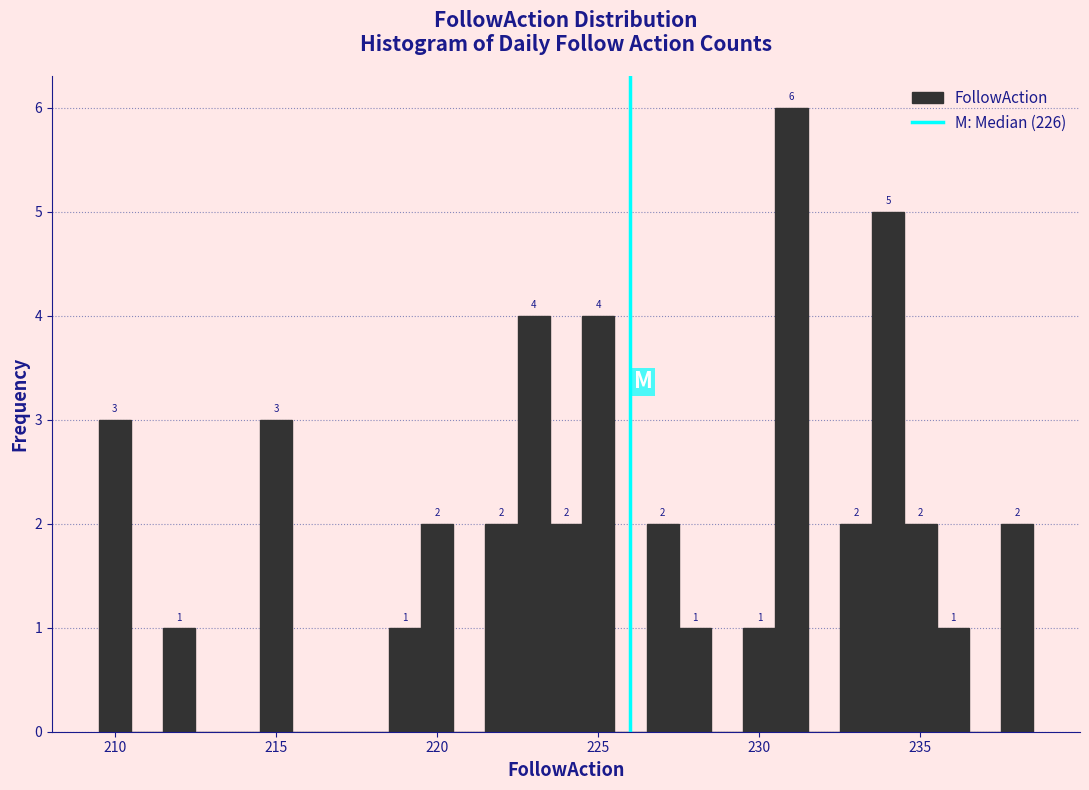

Read against the x-axis, roughly where is the centre of the tallest bar?

231.0